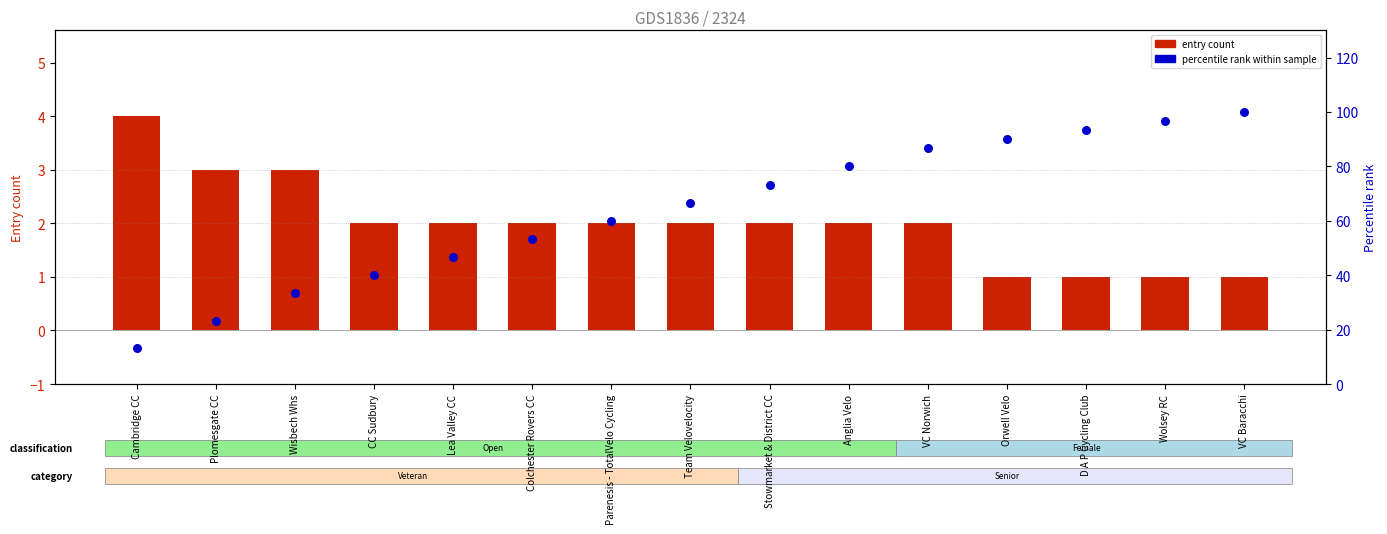

Is the value of percentile rank within sample at Lea Valley CC greater than the value of entry count at D A P Cycling Club?

Yes